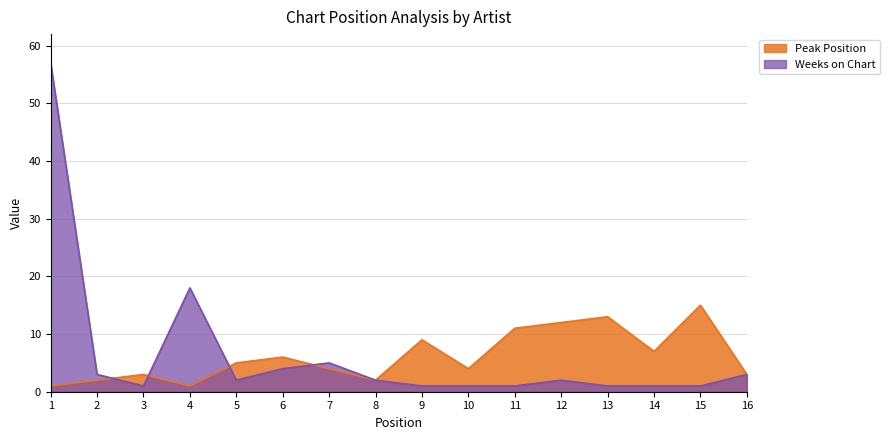

What is the difference between the maximum and minimum values in the Weeks on Chart series?

56